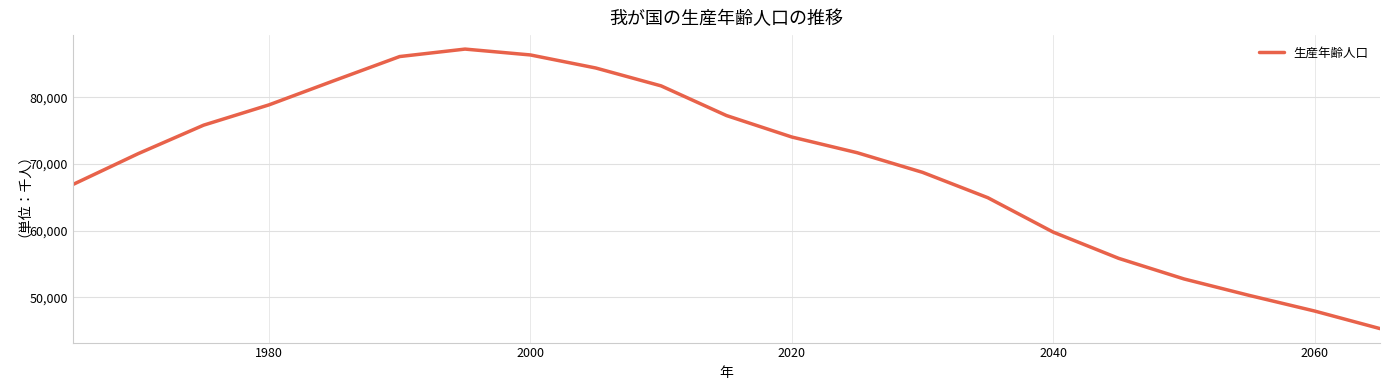

What is the minimum value shown in the chart?

45291.3